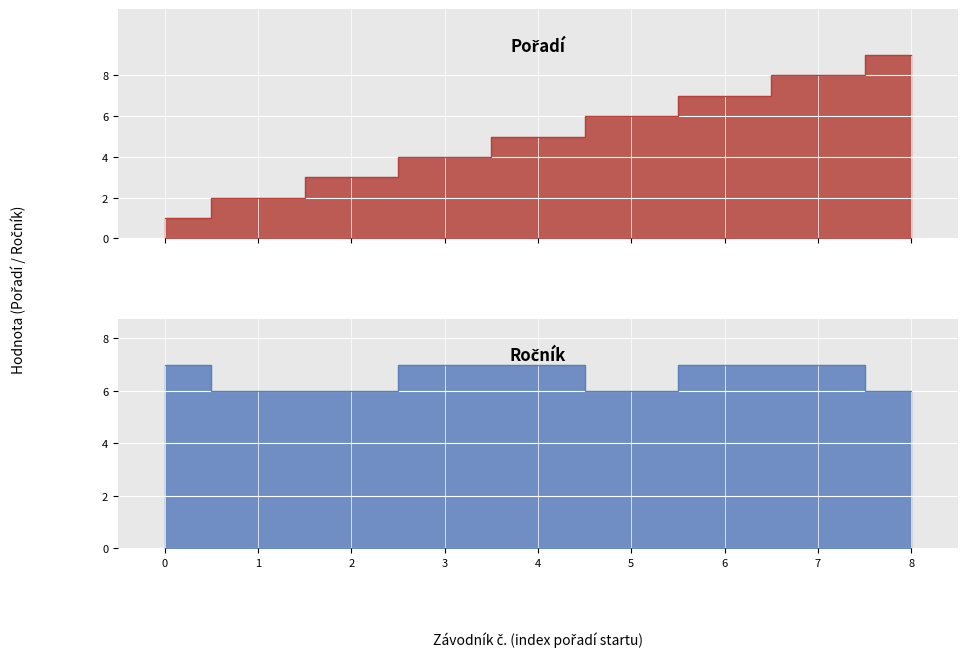

True or false: Pořadí and Ročník intersect in this chart.

False